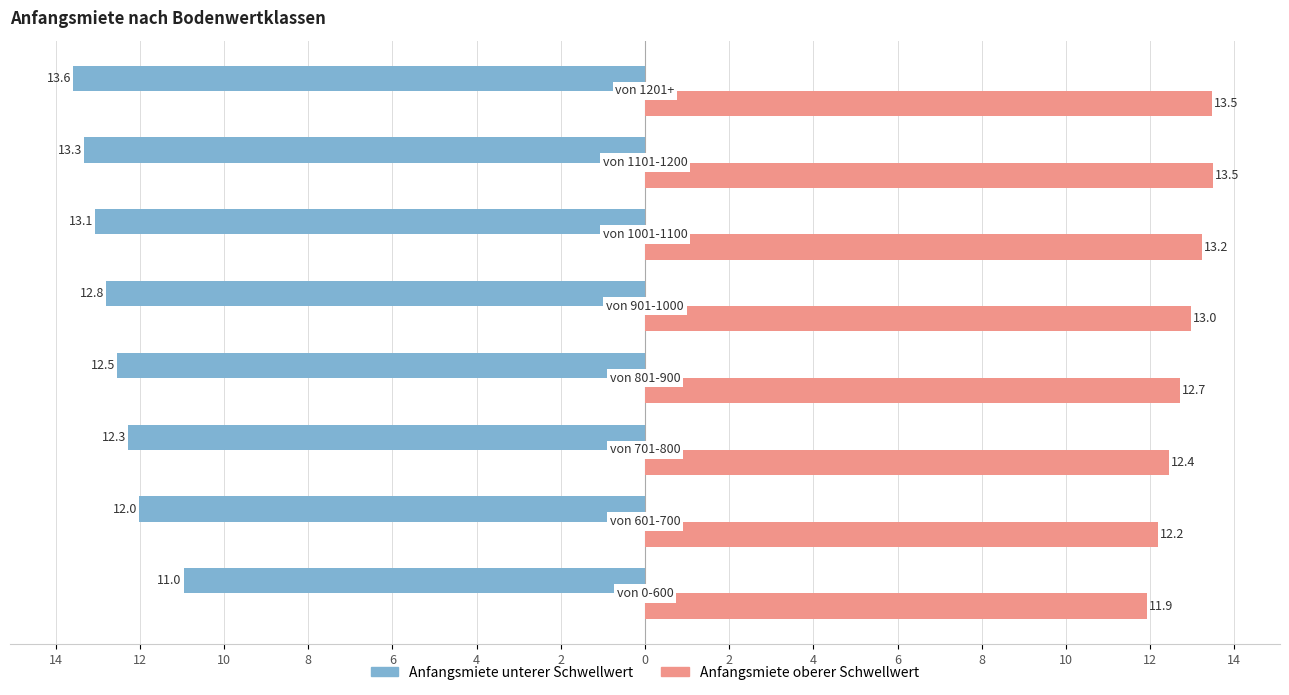

What are all the series names shown in the legend?

Anfangsmiete unterer Schwellwert, Anfangsmiete oberer Schwellwert